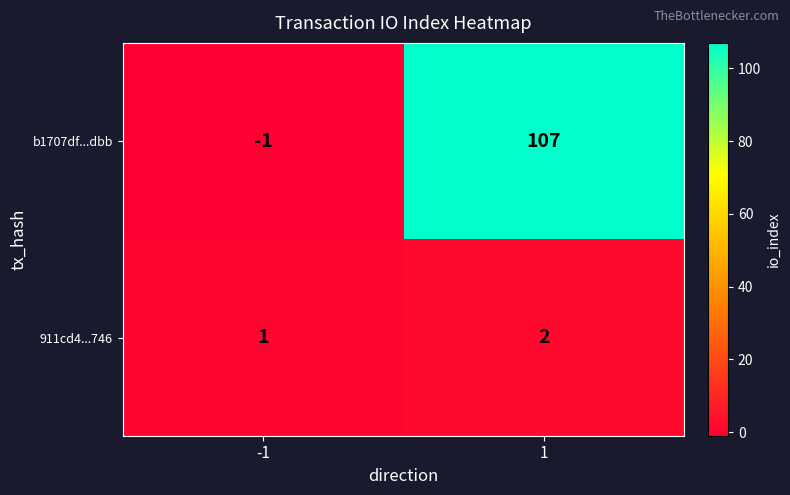

Between -1 and 1, which series saw the biggest shift?

b1707df...dbb